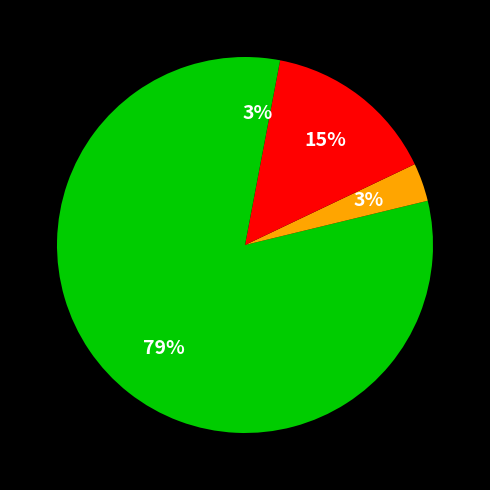

Does any single category account for the majority?

Yes